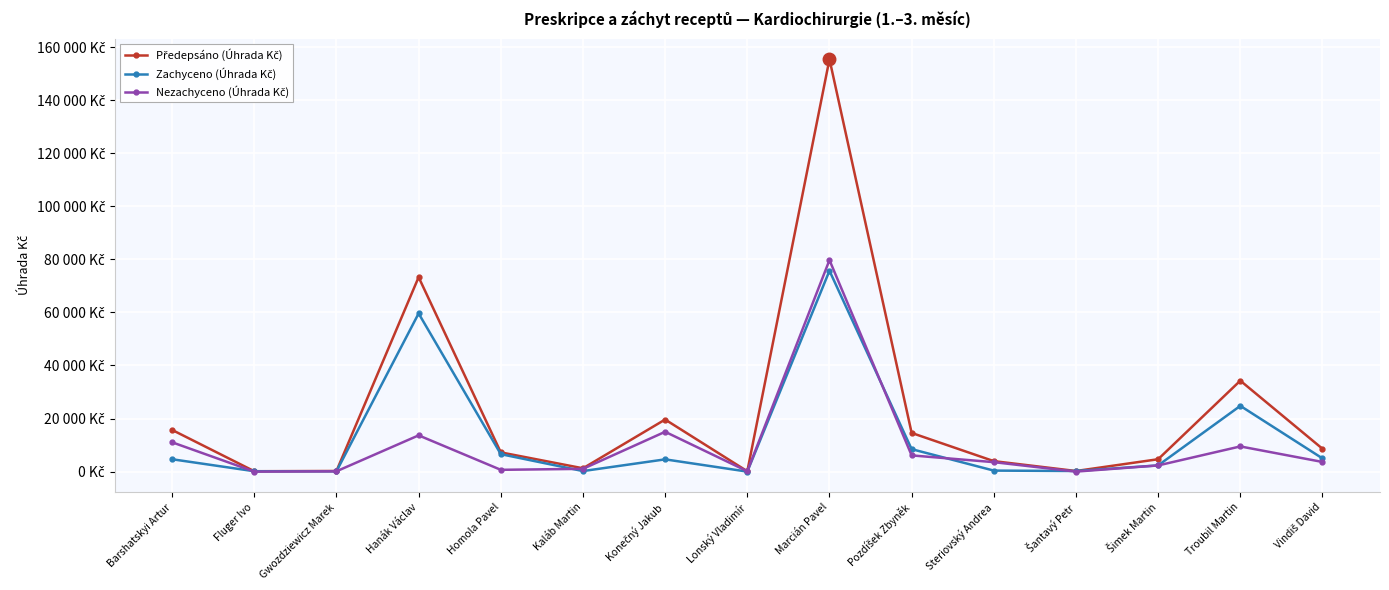

How many interior local valleys does the Zachyceno (Úhrada Kč) series have?

4